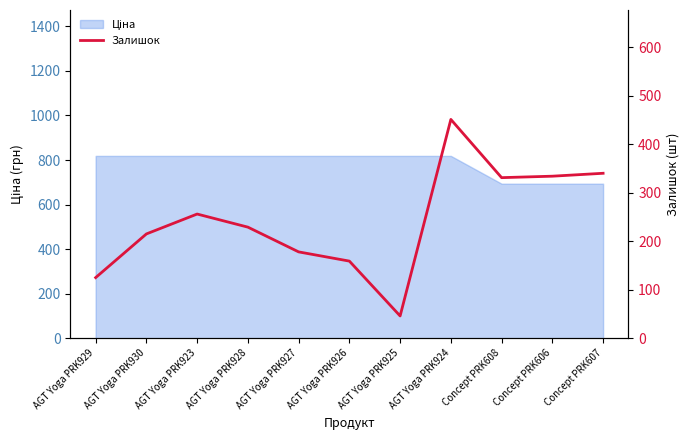

How many interior local valleys (lower than both neighbors) does the data have?

2